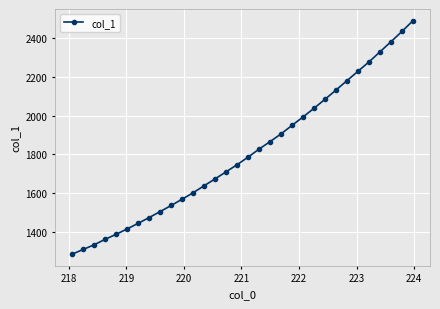

What is the value of the 5th point from the left?

1388.1